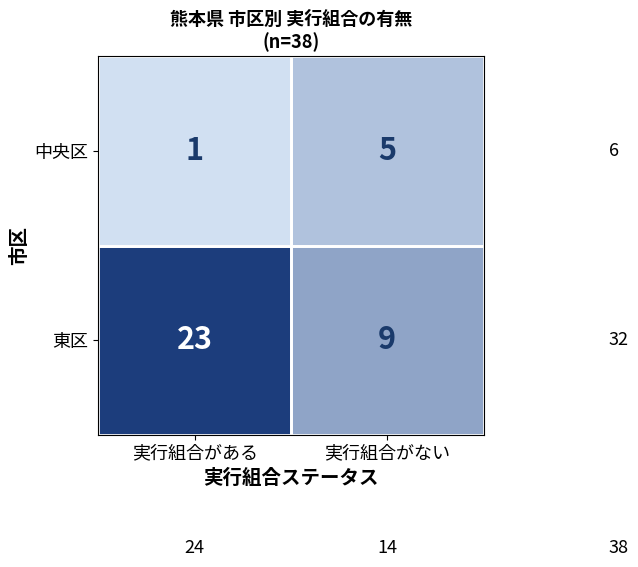

Which label corresponds to the smallest value in the chart?

実行組合がある